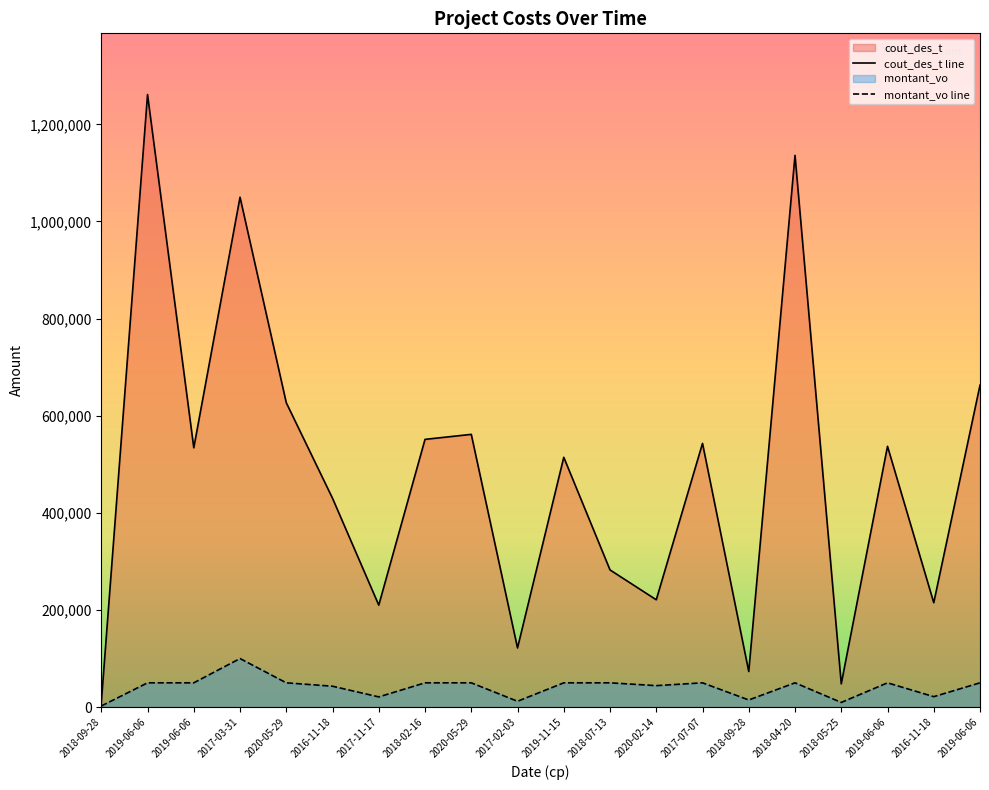

List the labels in order of montant_vo line value, smallest first.

2018-09-28, 2018-05-25, 2017-02-03, 2018-09-28, 2017-11-17, 2016-11-18, 2016-11-18, 2020-02-14, 2019-06-06, 2019-06-06, 2020-05-29, 2018-02-16, 2020-05-29, 2019-11-15, 2018-07-13, 2017-07-07, 2018-04-20, 2019-06-06, 2019-06-06, 2017-03-31